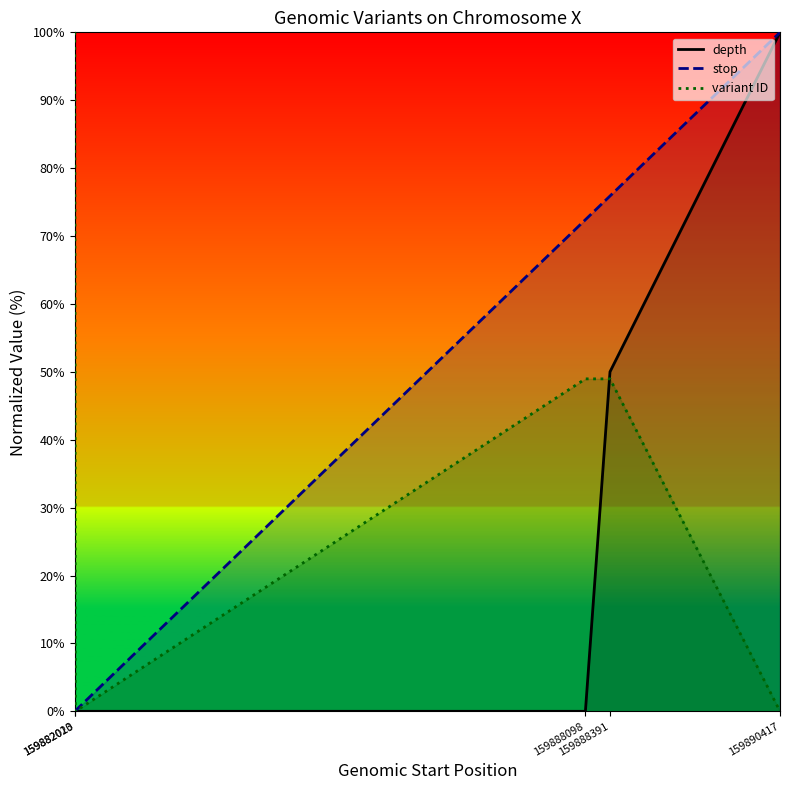

Reading left to right, list all the values displayed in this chart.

depth: 159882013=0.0	159882020=0.0	159888098=0.0	159888391=50.0	159890417=100.0
stop: 159882013=0.0	159882020=0.1	159888098=72.4	159888391=75.9	159890417=100.0
variant ID: 159882013=100.0	159882020=0.0	159888098=49.0	159888391=49.0	159890417=0.0